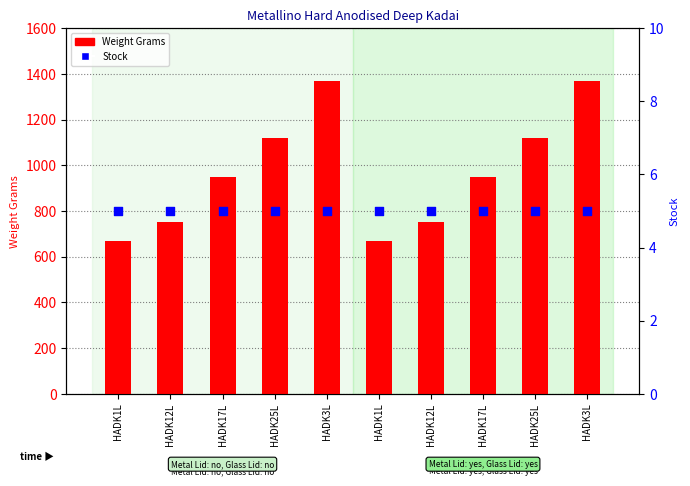

Is the value of Weight Grams at HADK12L greater than the value of Stock at HADK25L?

Yes